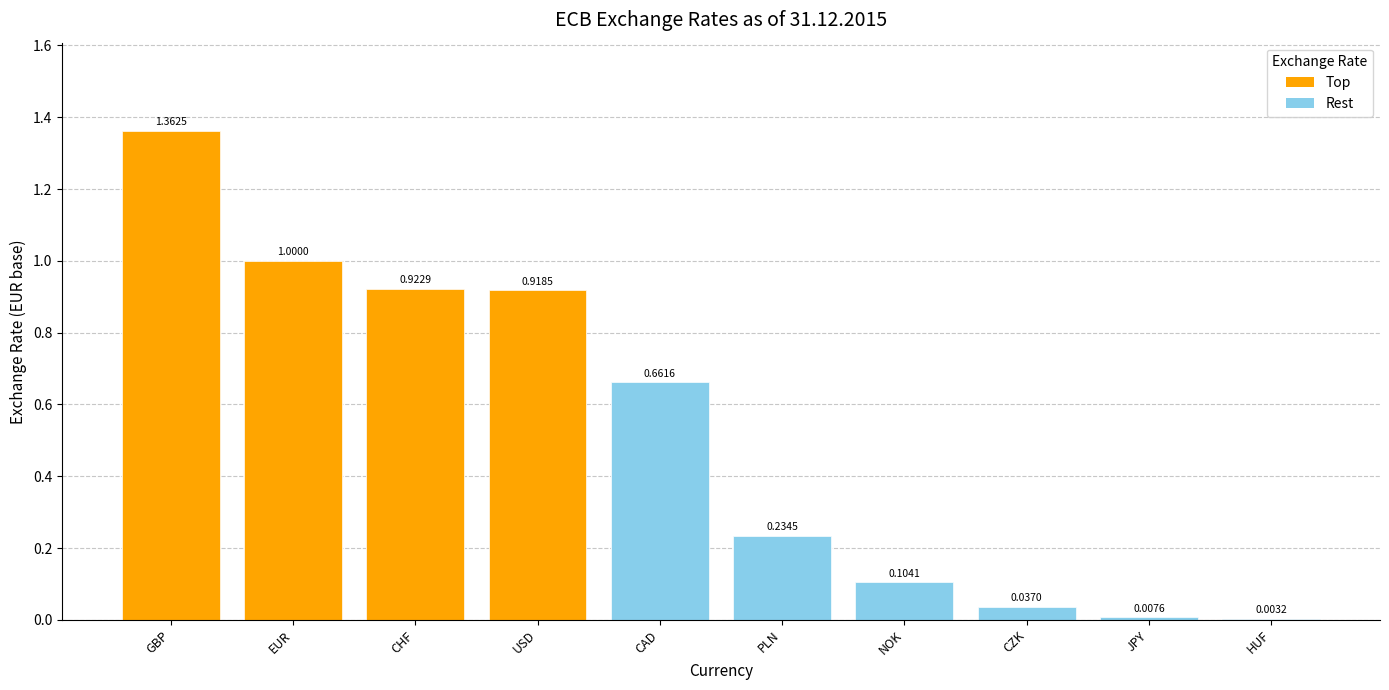

What is the approximate value at CAD?

0.7